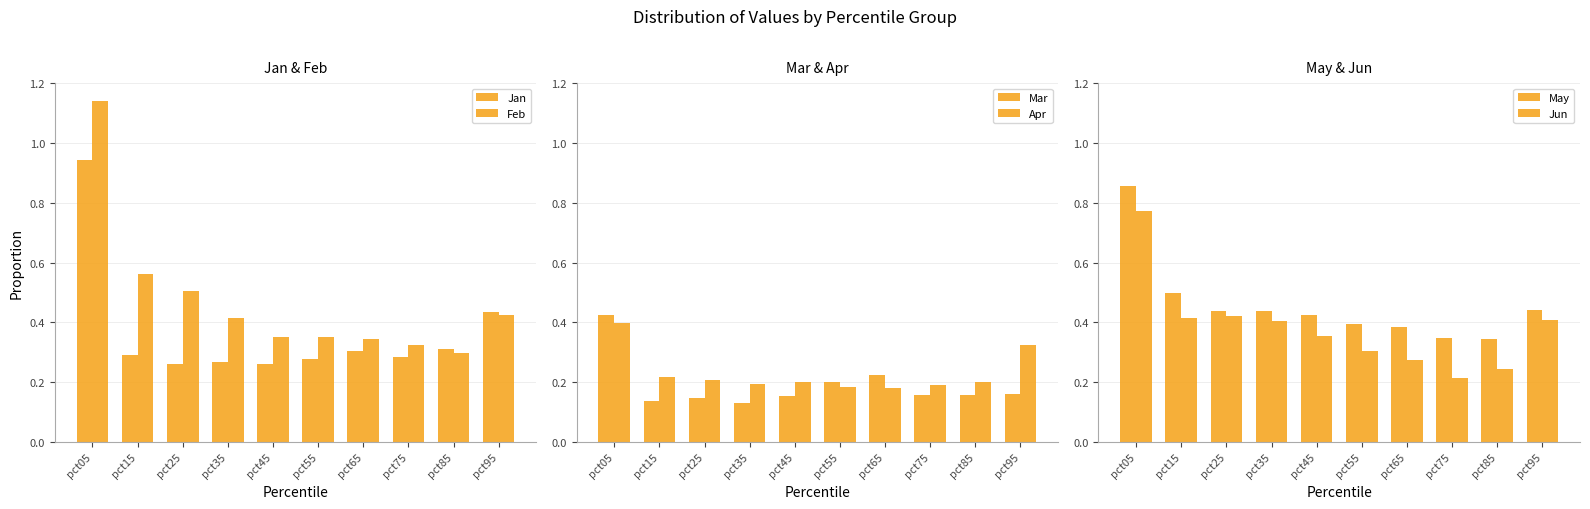

What is the maximum value shown in the chart?

1.1